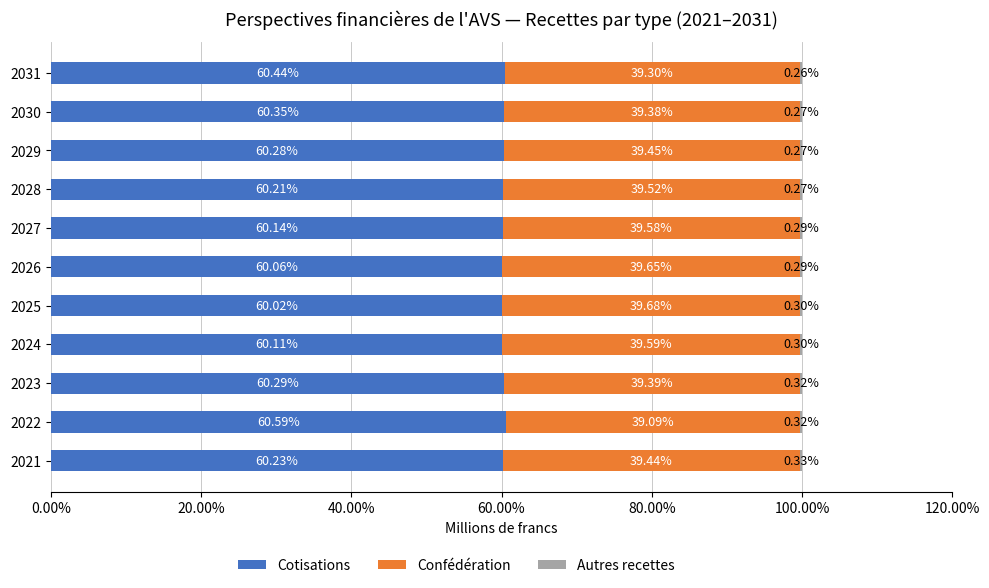

What is the total value across all series at 2021?

100.0